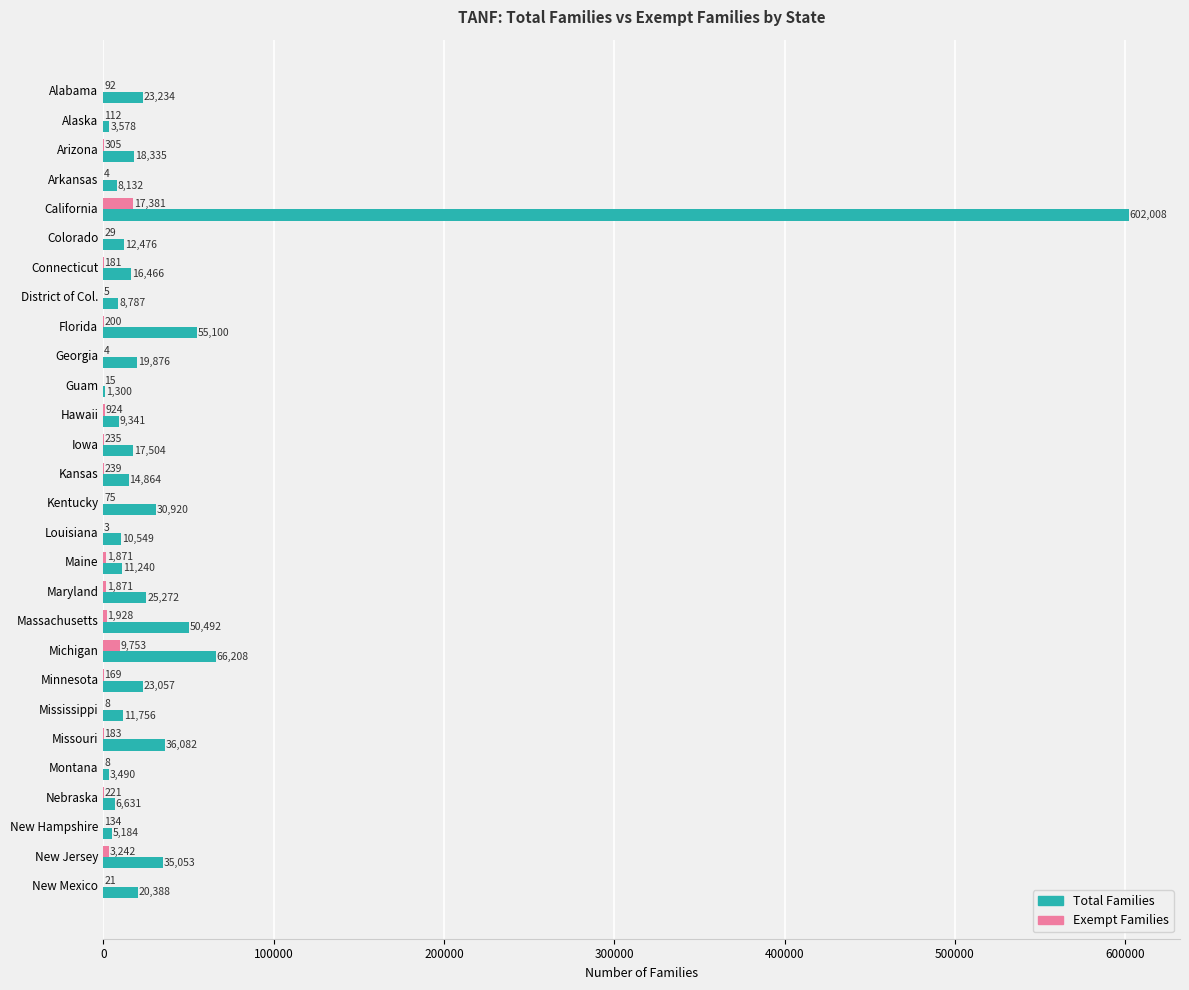

Which series changed the most between Arizona and Kansas?

Total Families